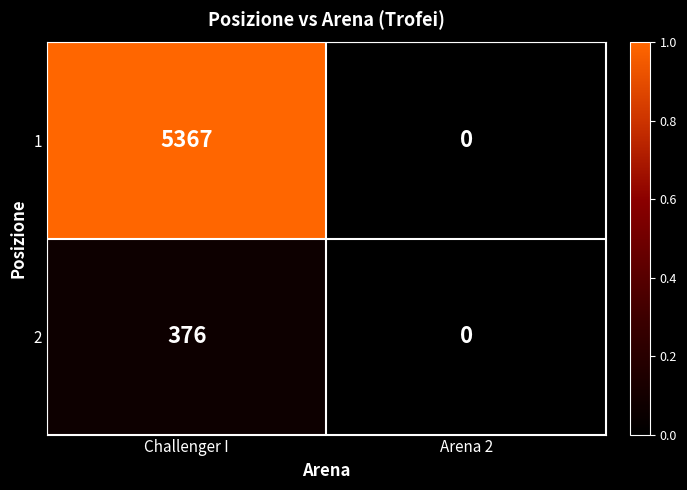

Reading left to right, extract all data points from this chart.

1: 5367	0
2: 376	0